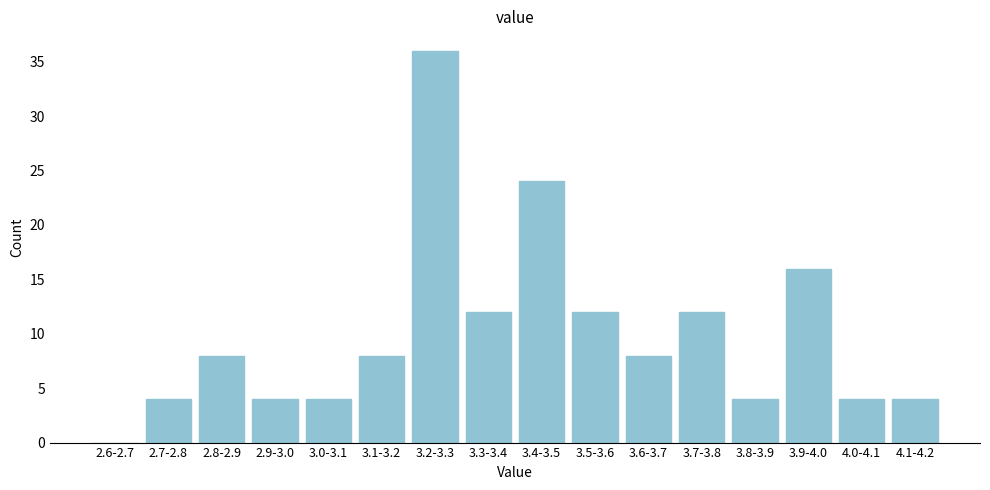

Reading left to right, extract all data points from this chart.

2.6-2.7=0	2.7-2.8=4	2.8-2.9=8	2.9-3.0=4	3.0-3.1=4	3.1-3.2=8	3.2-3.3=36	3.3-3.4=12	3.4-3.5=24	3.5-3.6=12	3.6-3.7=8	3.7-3.8=12	3.8-3.9=4	3.9-4.0=16	4.0-4.1=4	4.1-4.2=4